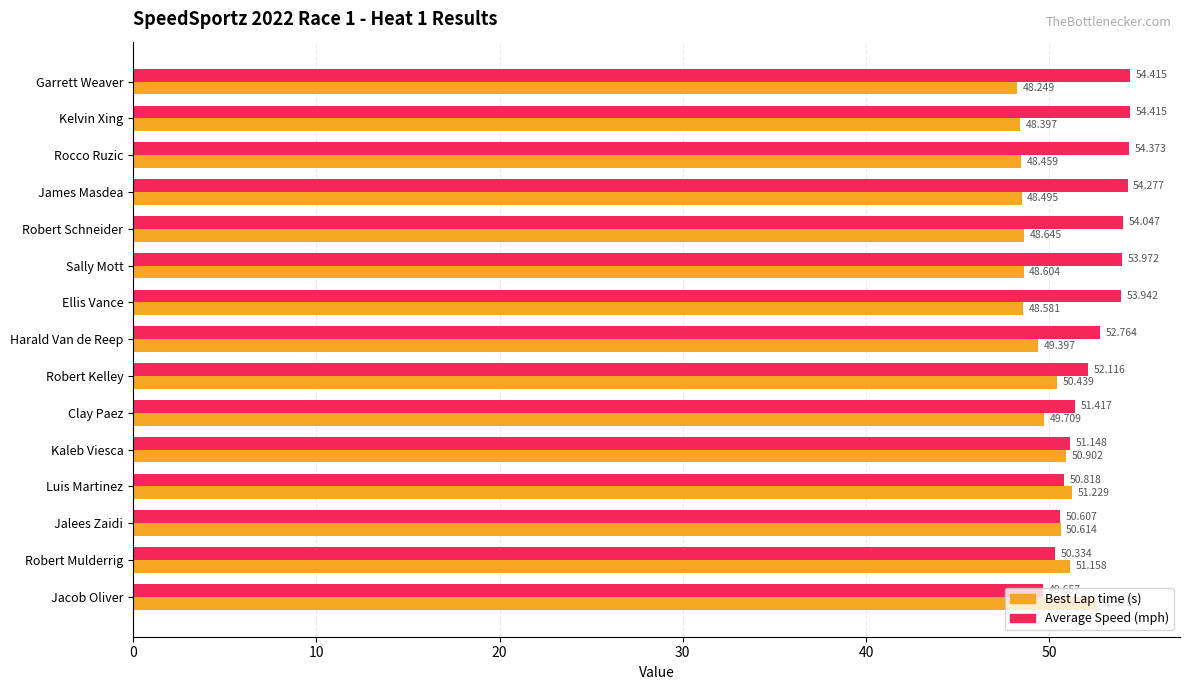

List the series in order of their peak value, highest first.

Average Speed (mph), Best Lap time (s)